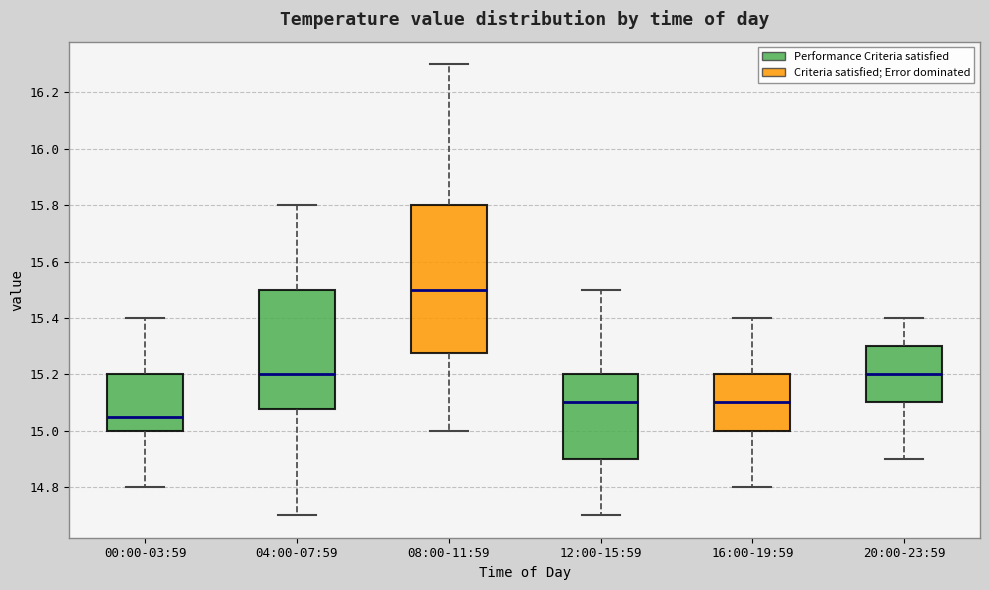

Reading left to right, transcribe this box plot: for each box, give where its median line is, the range the box spans, and where its two whiskers end, as read against the y-axis. The values are not printed on the chart, so give them approximately, as read against the axis.

00:00-03:59: median 15.06, box 15.00 to 15.20, whiskers 14.80 to 15.40
04:00-07:59: median 15.20, box 15.08 to 15.50, whiskers 14.70 to 15.80
08:00-11:59: median 15.50, box 15.28 to 15.80, whiskers 15.00 to 16.30
12:00-15:59: median 15.10, box 14.90 to 15.20, whiskers 14.70 to 15.50
16:00-19:59: median 15.10, box 15.00 to 15.20, whiskers 14.80 to 15.40
20:00-23:59: median 15.20, box 15.10 to 15.30, whiskers 14.90 to 15.40